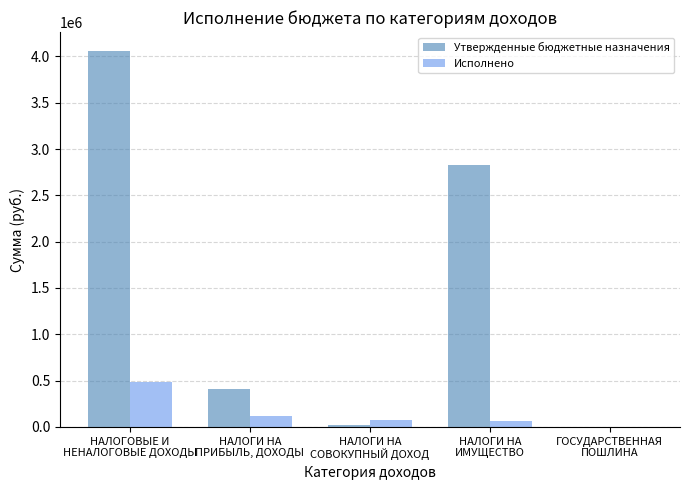

What is the maximum value for Исполнено?

486257.0